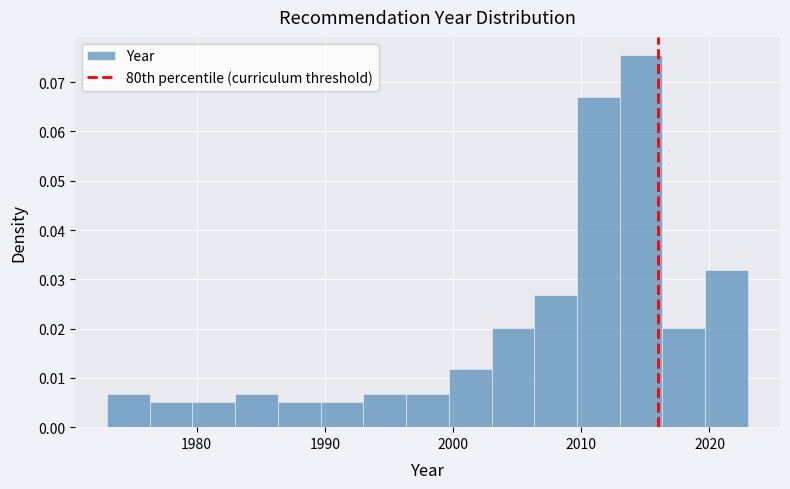

Around what value on the x-axis is the tallest bar? Give the approximate position of its centre, as read against the axis.

2015